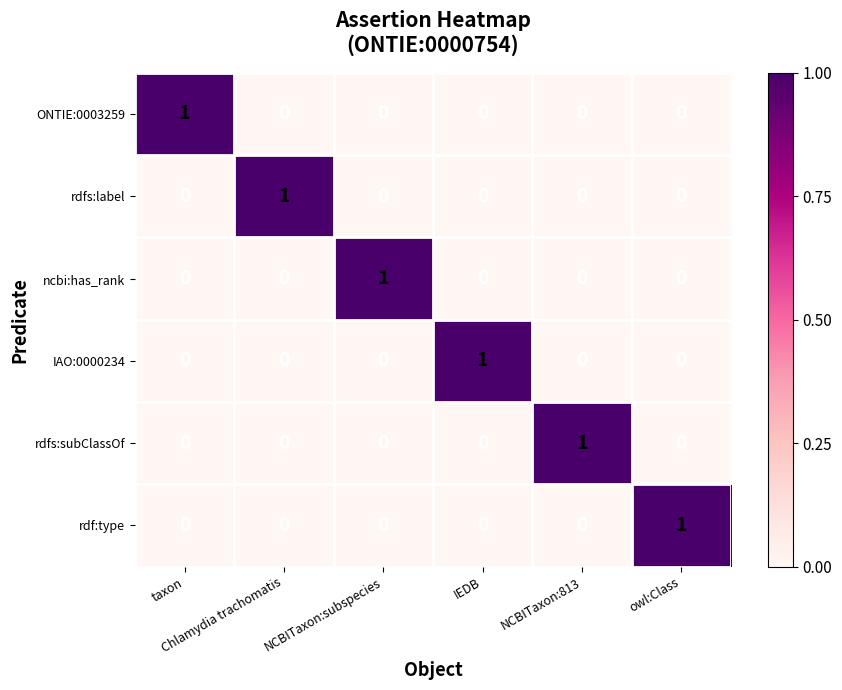

Count the rdf:type values in the range 0 to 1.

6